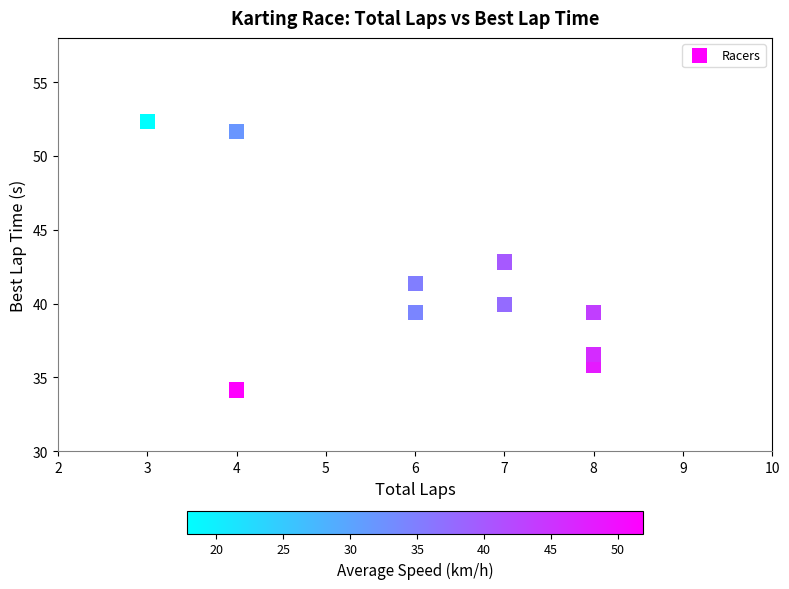

What is the average Y value?

41.3